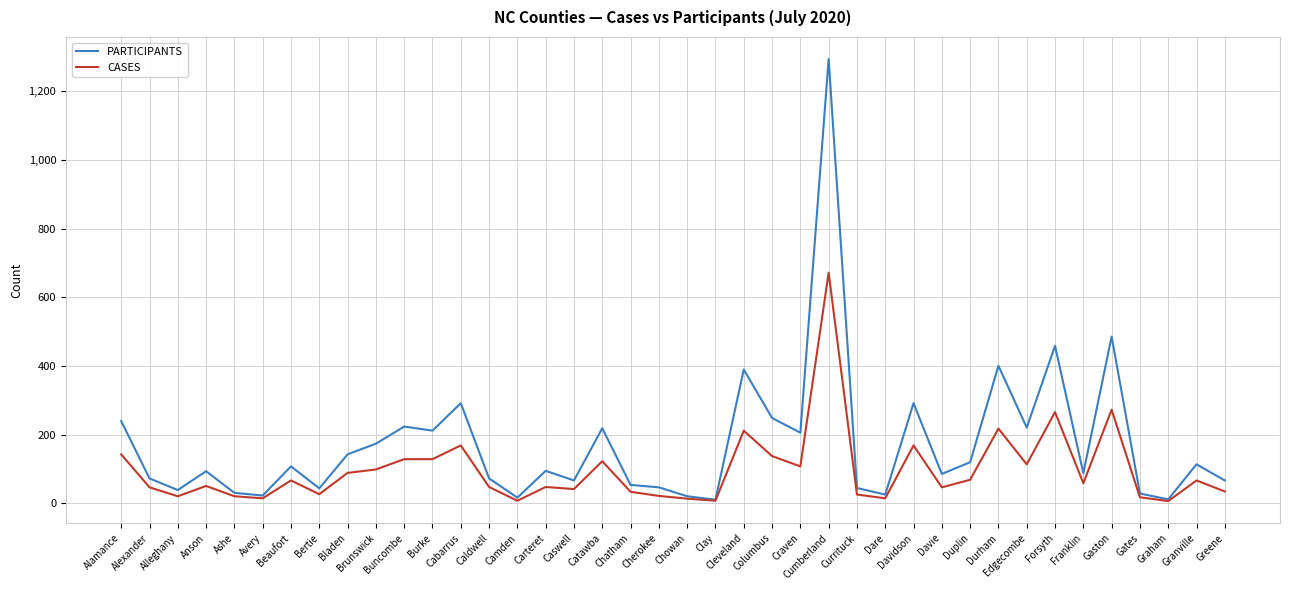

What is the difference between the highest and lowest values at Granville?

47